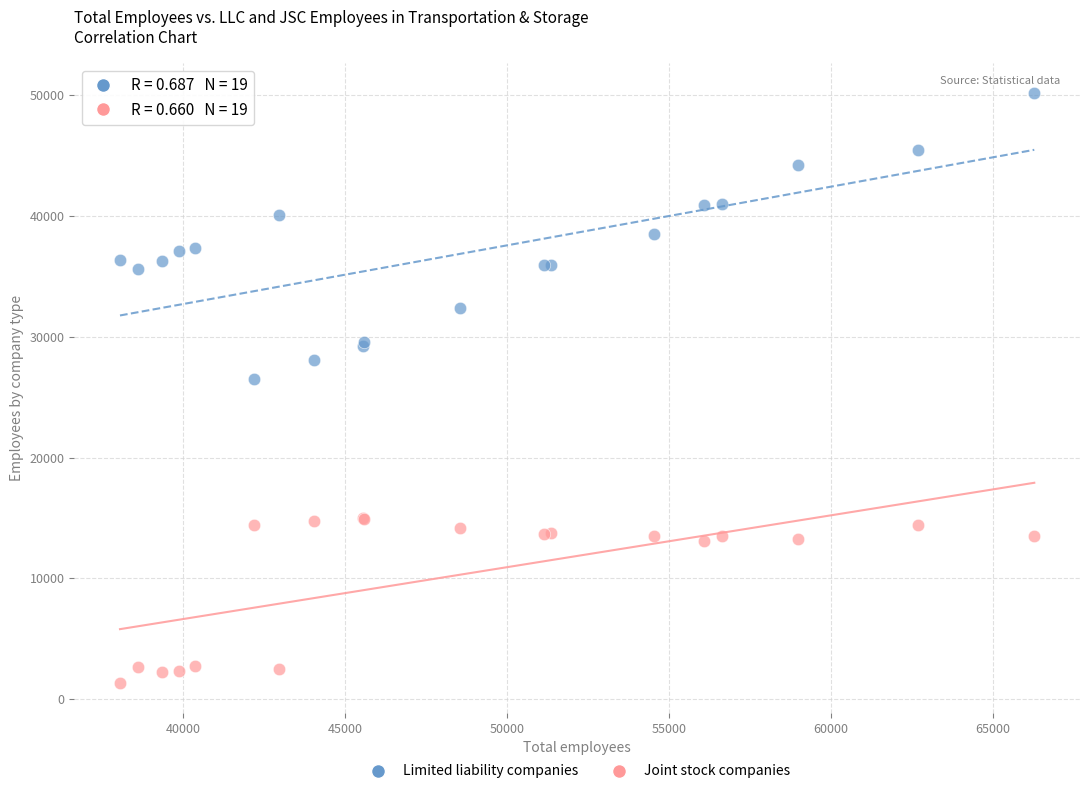

Across all series, what Y value is closest to 25743?

26482.0